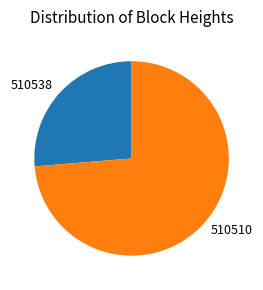

Combined, do 510538 and 510510 account for over 50%?

Yes